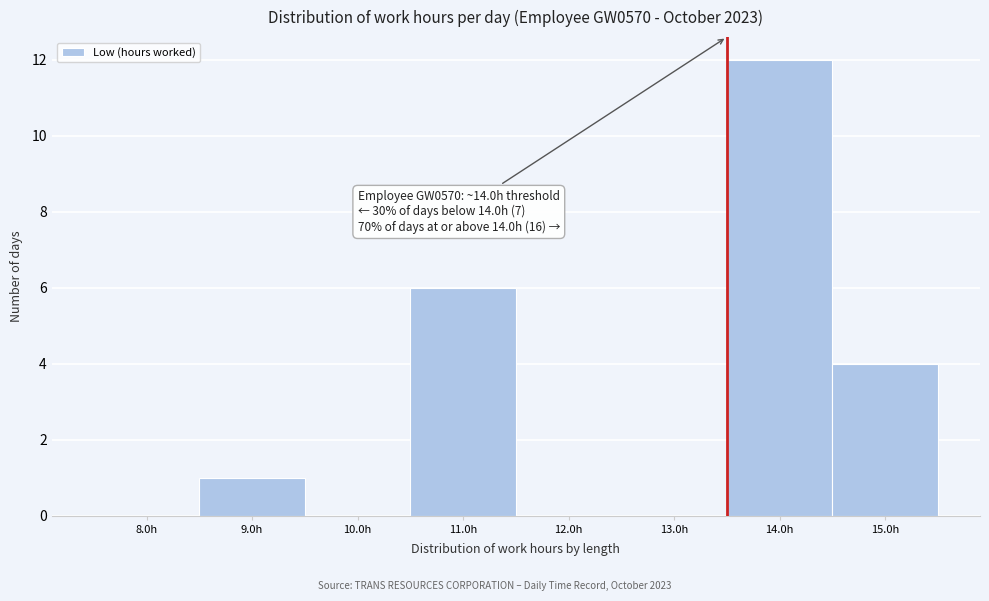

Between 15.0h and 14.0h, which is larger?

14.0h